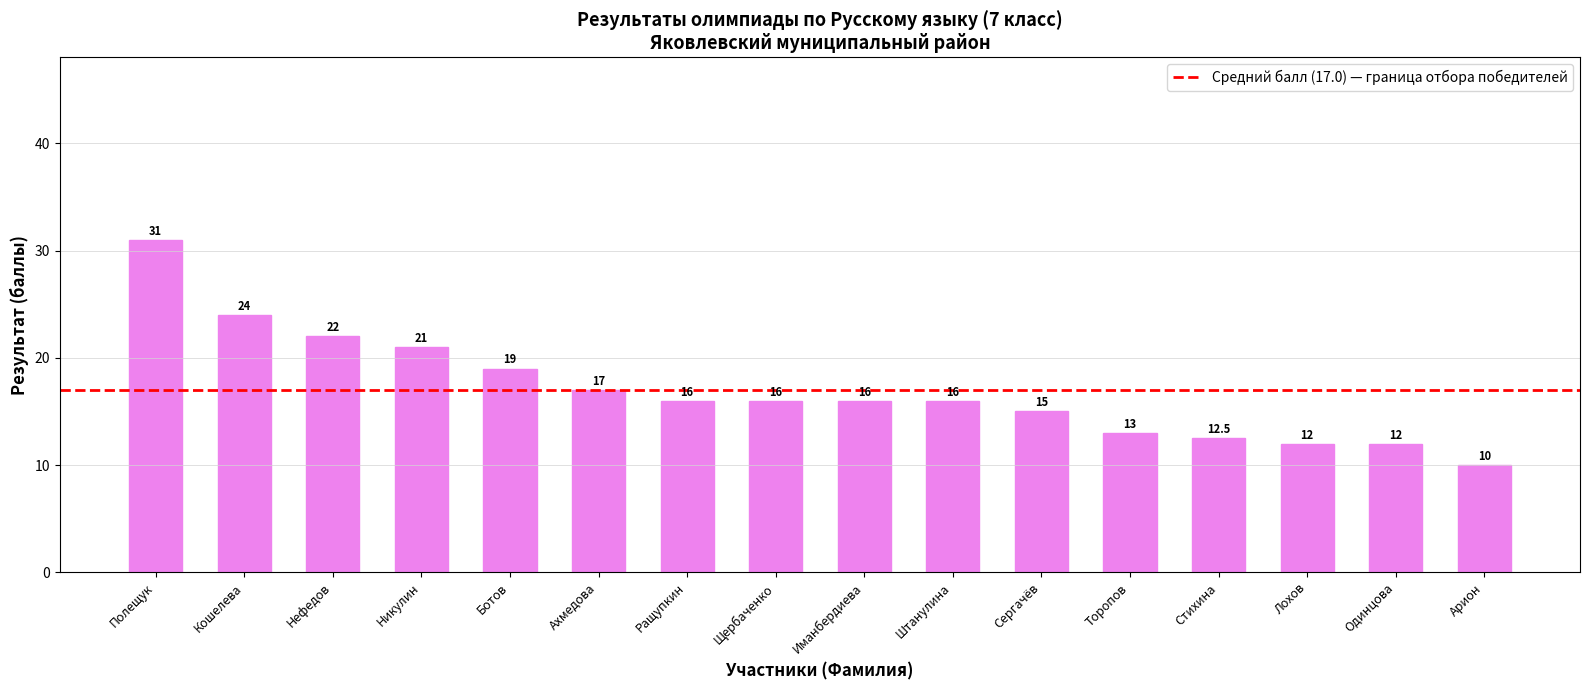

What is the maximum value shown in the chart?

31.0